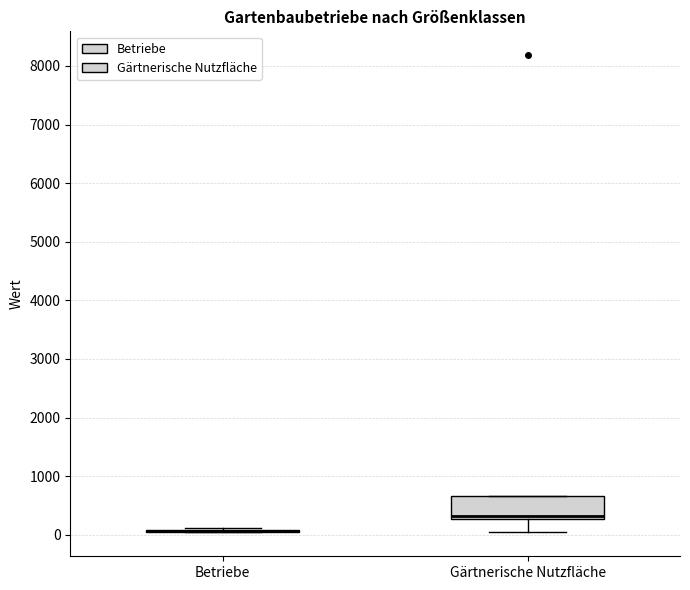

Where does the lower whisker of the box for Gärtnerische Nutzfläche end on the y-axis? The values are not printed on the chart, so give them approximately, as read against the axis.

0